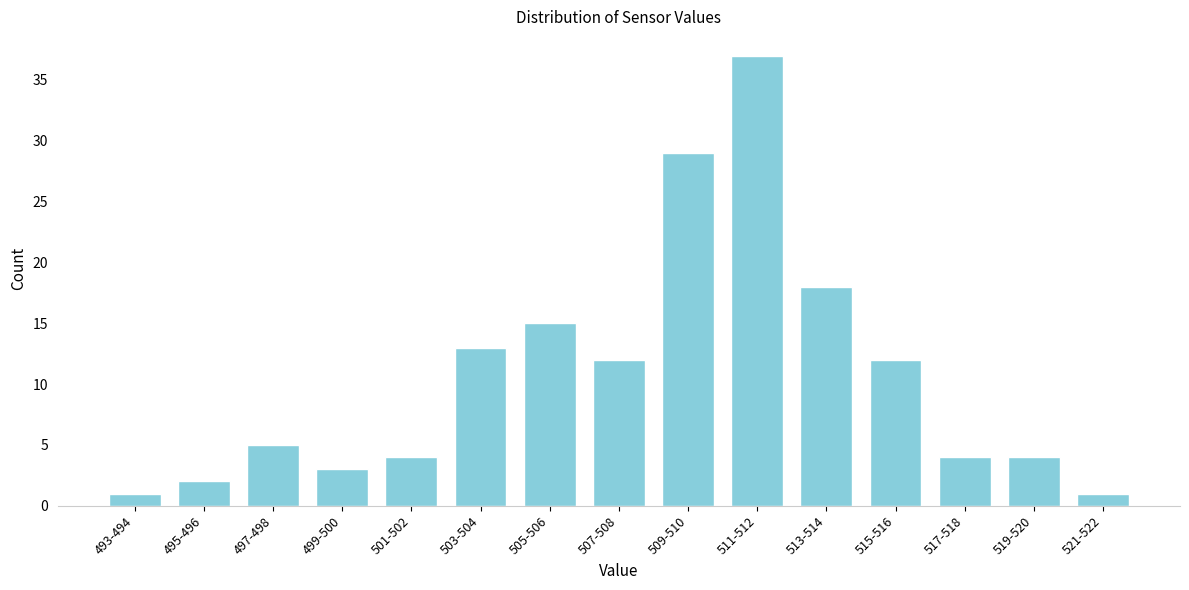

Reading right to left, transcribe all the data shown in this chart.

521-522=1	519-520=4	517-518=4	515-516=12	513-514=18	511-512=37	509-510=29	507-508=12	505-506=15	503-504=13	501-502=4	499-500=3	497-498=5	495-496=2	493-494=1